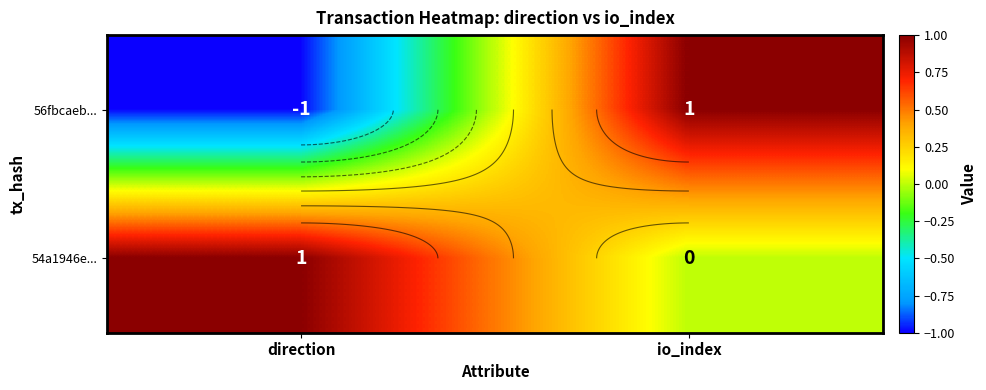

Count the number of data series in this chart.

2